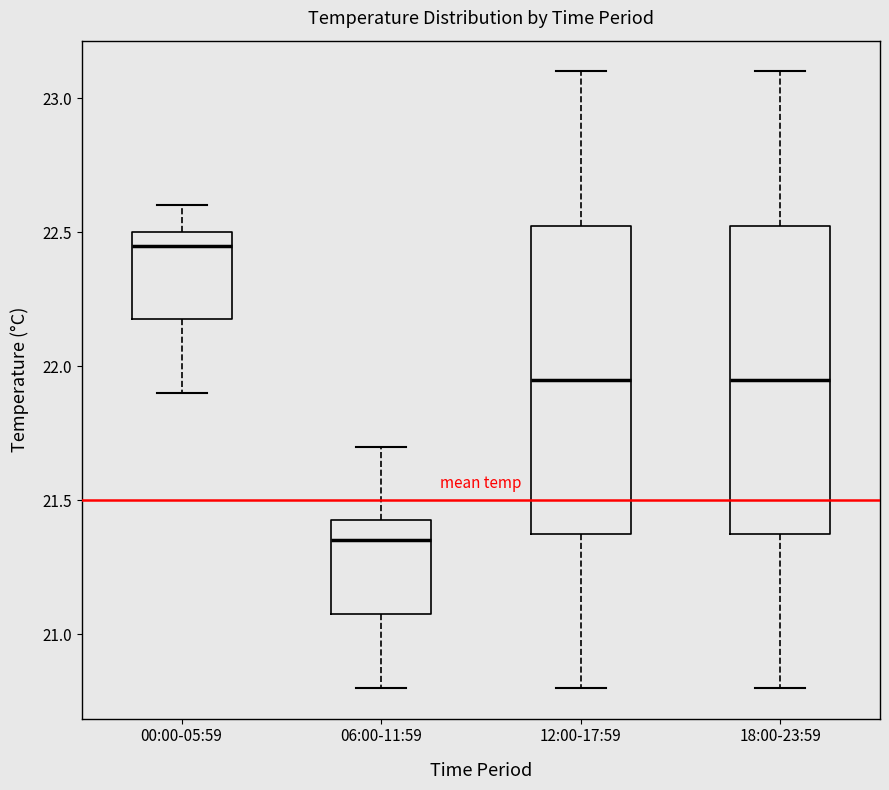

Reading left to right, transcribe this box plot: for each box, give where its median line is, the range the box spans, and where its two whiskers end, as read against the y-axis. The values are not printed on the chart, so give them approximately, as read against the axis.

00:00-05:59: median 22.45, box 22.20 to 22.50, whiskers 21.90 to 22.60
06:00-11:59: median 21.35, box 21.10 to 21.45, whiskers 20.80 to 21.70
12:00-17:59: median 21.95, box 21.40 to 22.55, whiskers 20.80 to 23.10
18:00-23:59: median 21.95, box 21.40 to 22.55, whiskers 20.80 to 23.10